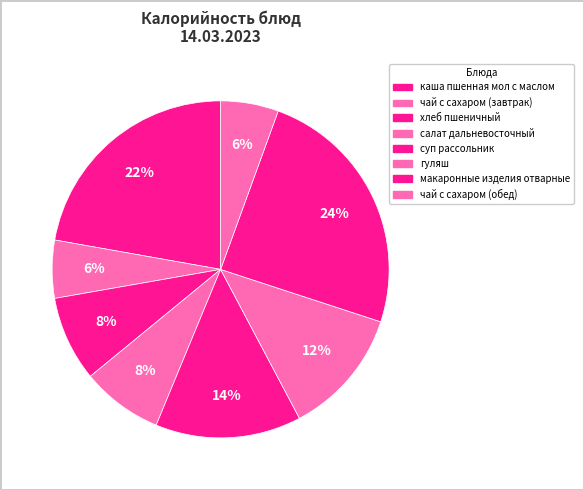

To the nearest percent, what is the difference between the суп рассольник and салат дальневосточный slice percentages?

6%